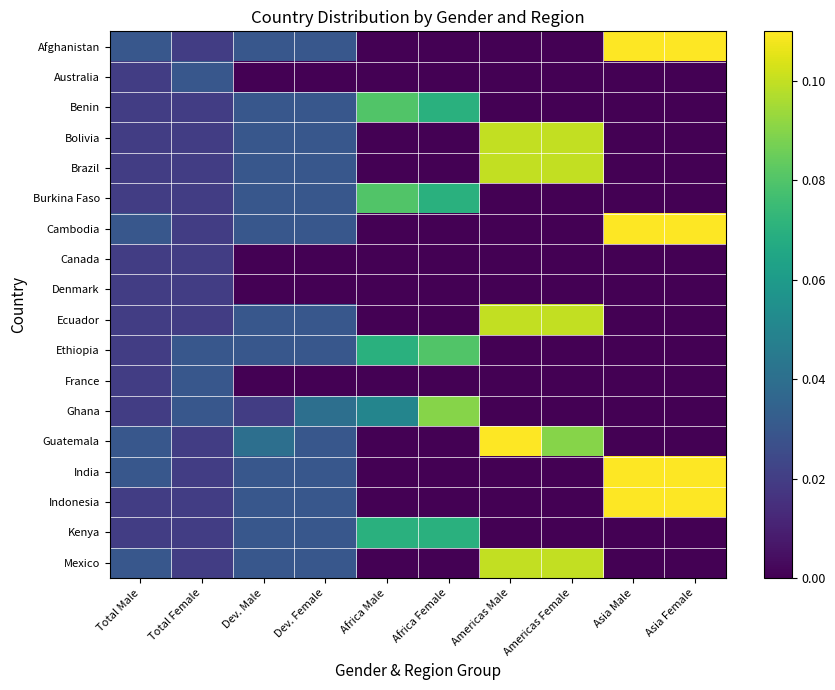

Is it true that Guatemala equals 0.0 at Africa Male?

True